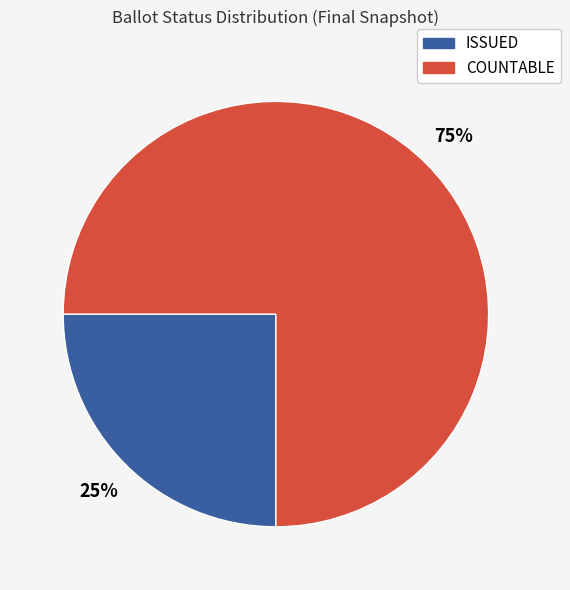

Is there a majority slice in this chart?

Yes